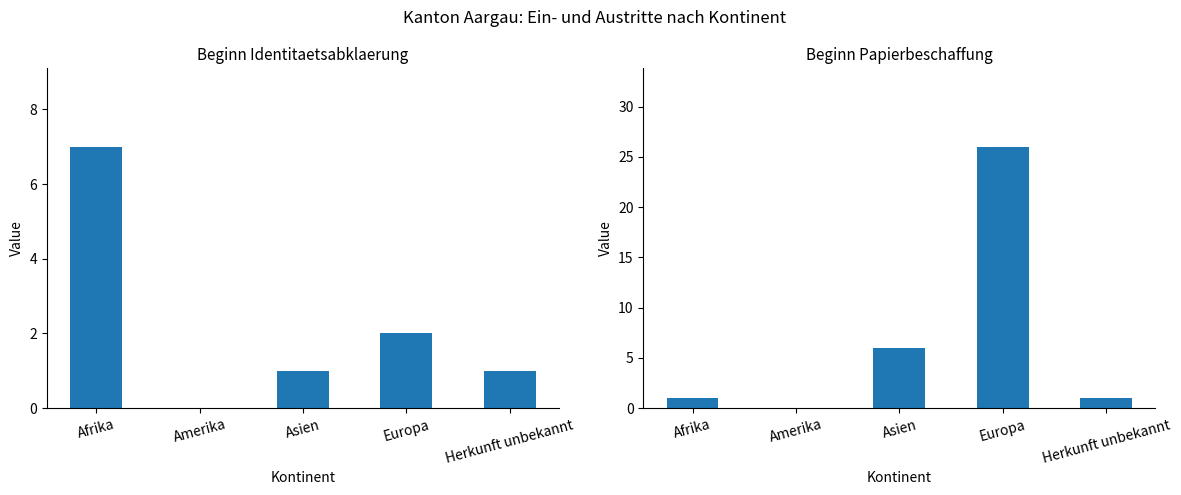

What is the maximum value shown in the chart?

26